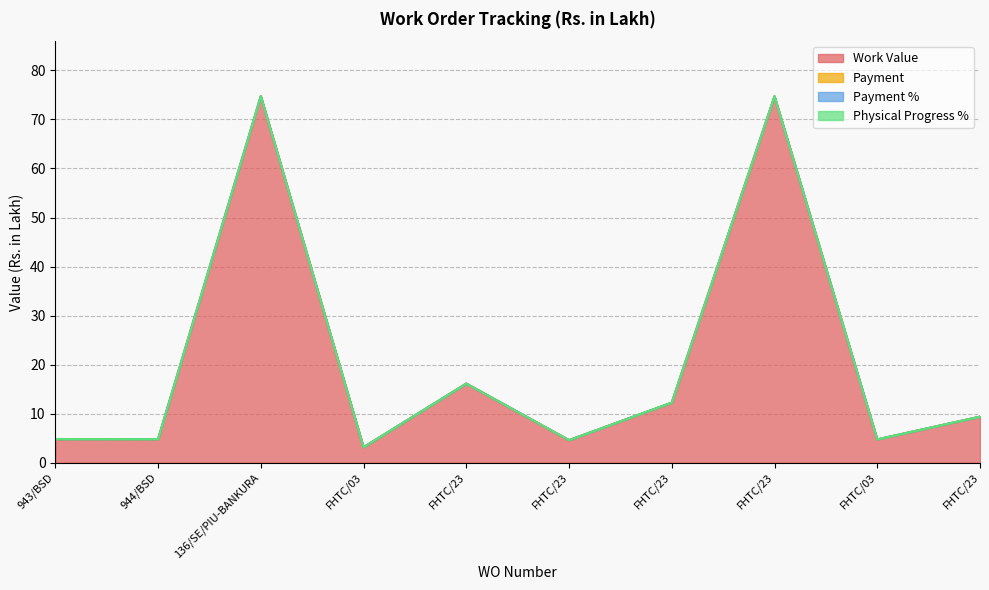

Which series changed the most between FHTC/23 and FHTC/23?

Work Value